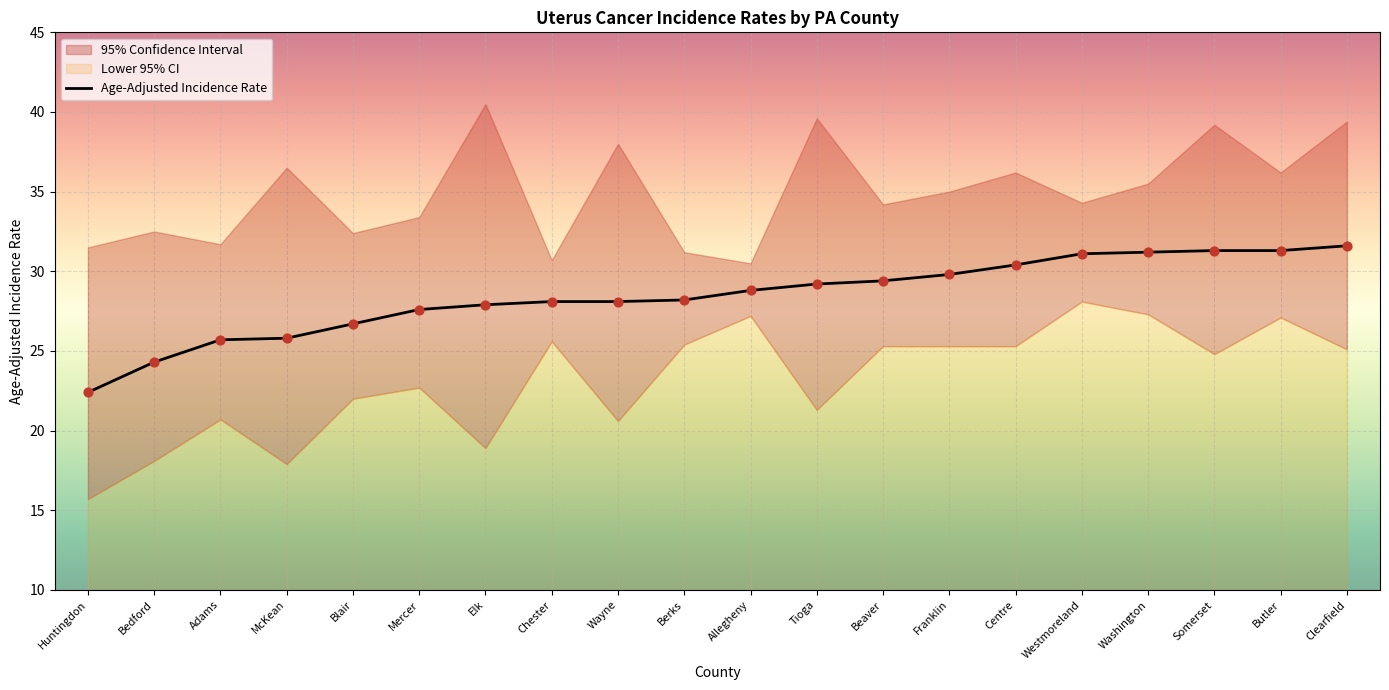

Between Allegheny and Clearfield, which is larger?

Clearfield